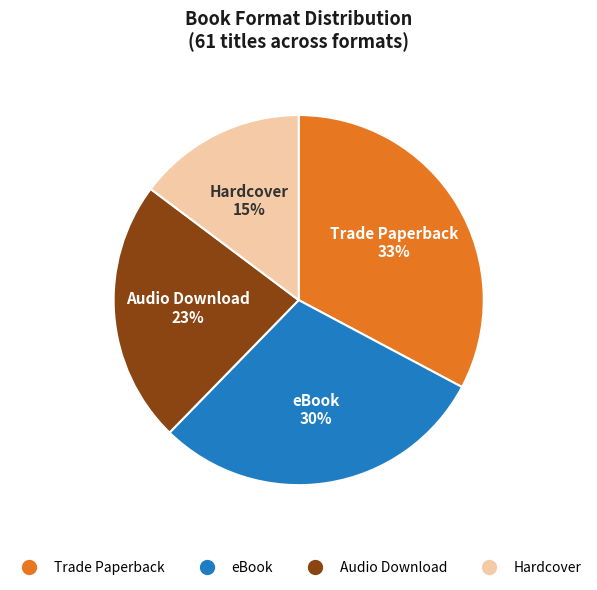

Is there a majority slice in this chart?

No